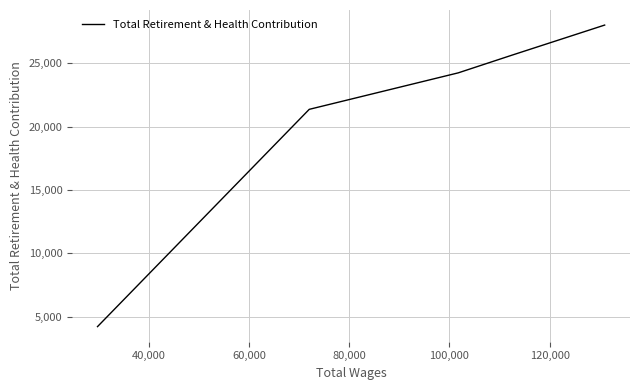

The chart shows a value of 39133 at 20,000. True or false?

False